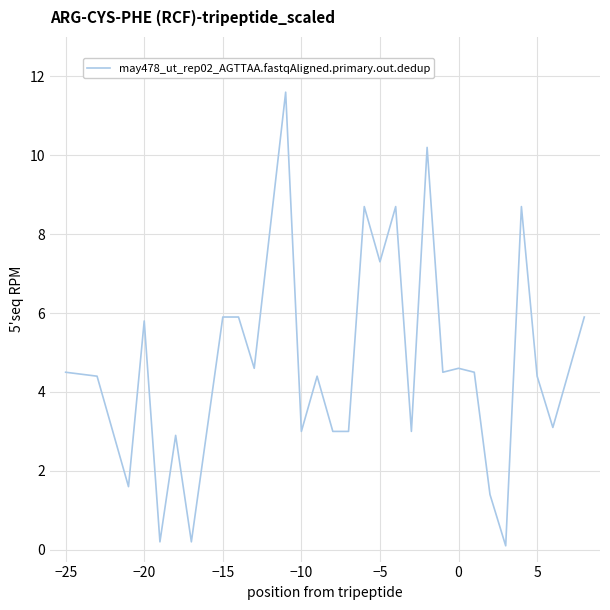

What is the greatest value displayed?

11.6